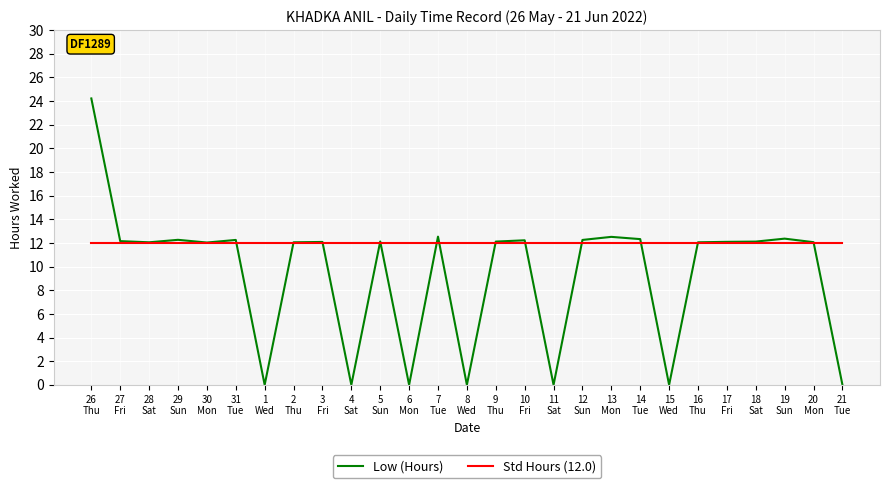

What are all the series names shown in the legend?

Low (Hours), Std Hours (12.0)